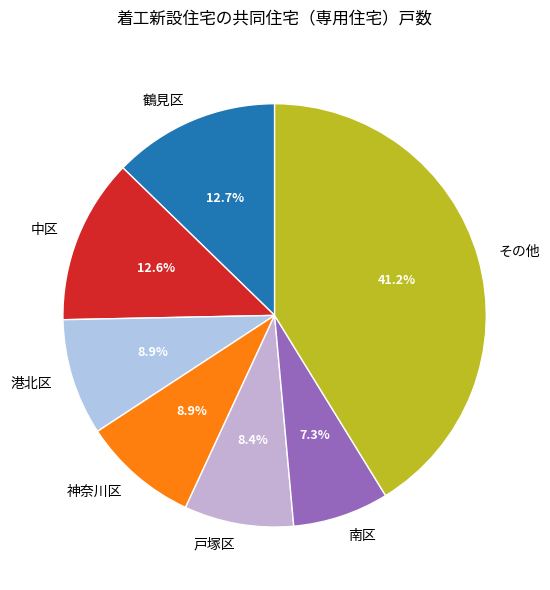

Count the number of slices in the pie.

7